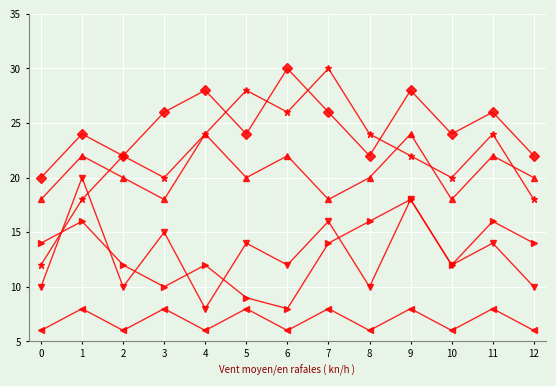

What is the spread (max minus min) of values at 0?

14